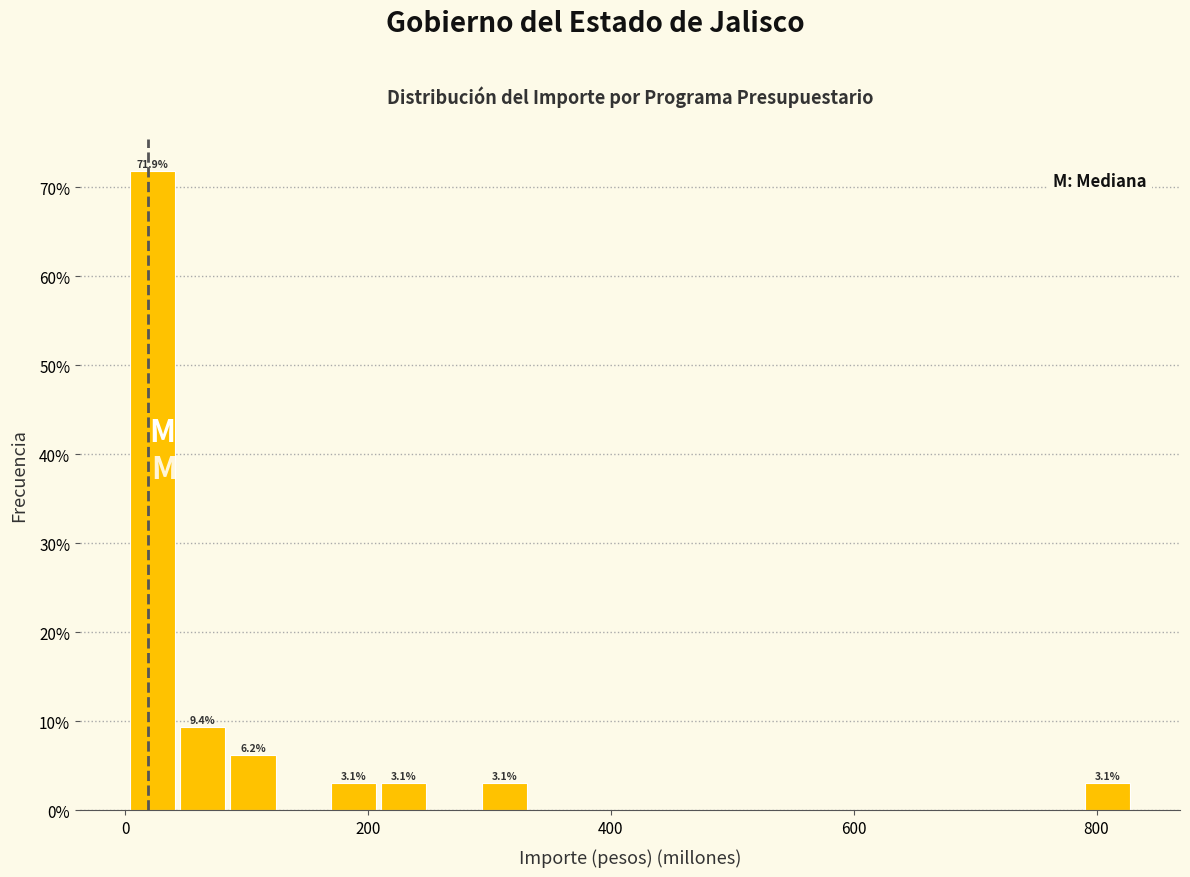

Read against the x-axis, roughly where is the centre of the tallest bar?

20